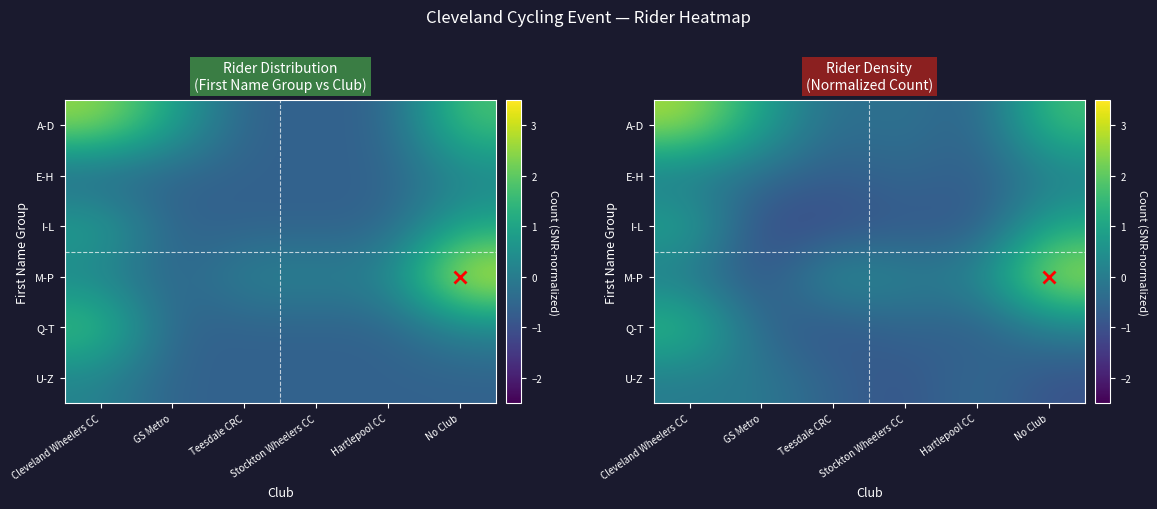

What is the difference between the highest and lowest values at No Club?

3.9